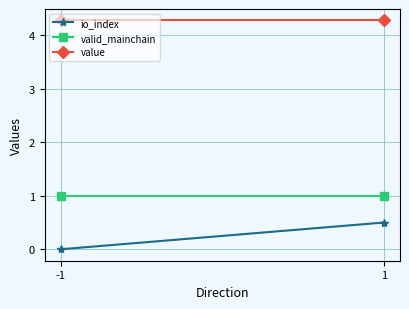

Which series has the largest total across all categories?

value